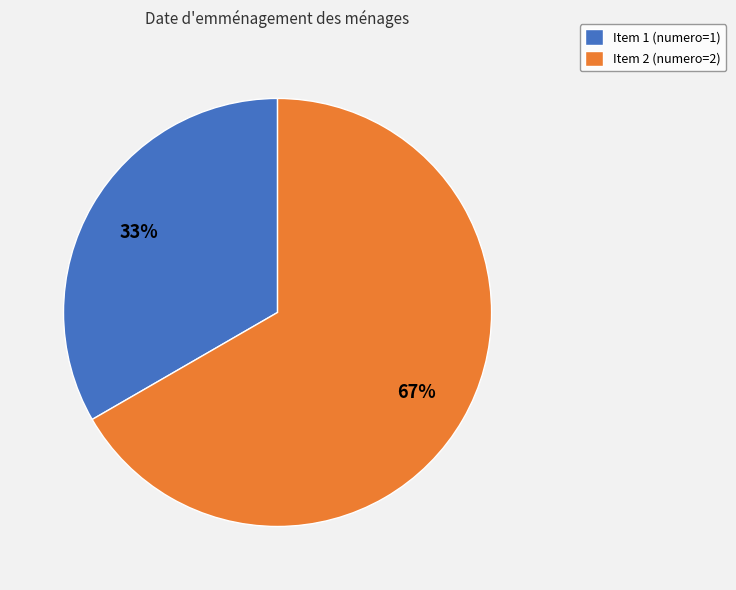

Rank the categories by value from lowest to highest.

Item 1 (numero=1), Item 2 (numero=2)